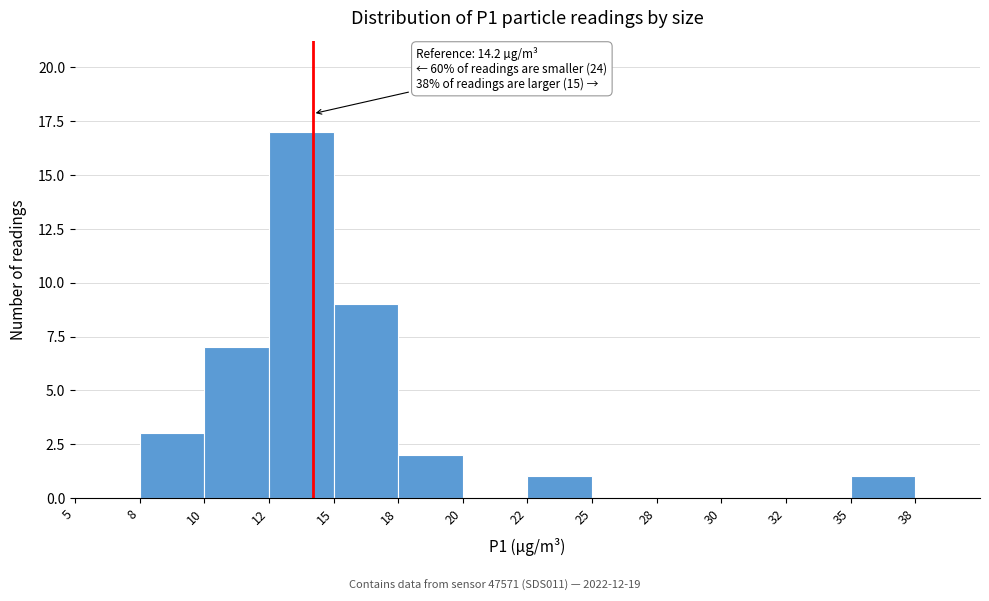

Reading left to right, what are all the values shown in this chart?

5=0	8=3	10=7	12=17	15=9	18=2	20=0	22=1	25=0	28=0	30=0	32=0	35=1	38=0